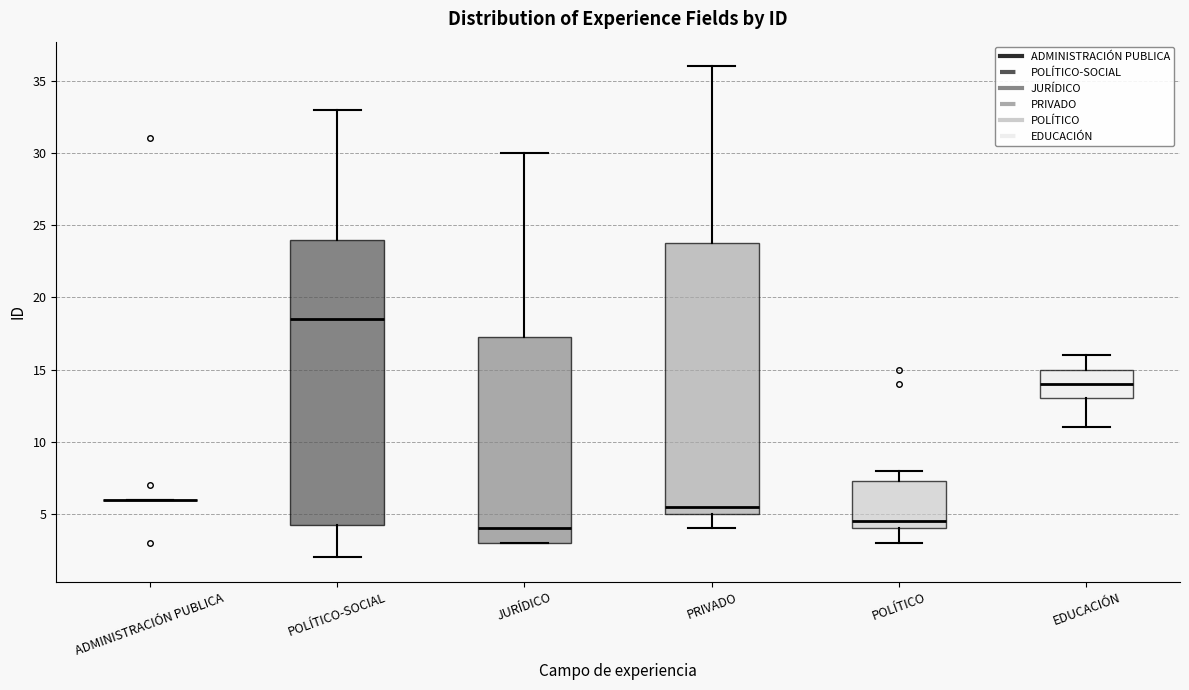

Reading left to right, read every box against the y-axis: the position of its median line, the range the box covers, and the ends of its whiskers. The values are not printed on the chart, so give them approximately, as read against the axis.

ADMINISTRACIÓN PUBLICA: box collapsed to a line at 6.0, whiskers 6.0 to 6.0
POLÍTICO-SOCIAL: median 18.5, box 4.5 to 24.0, whiskers 2.0 to 33.0
JURÍDICO: median 4.0, box 3.0 to 17.5, whiskers 3.0 to 30.0
PRIVADO: median 5.5, box 5.0 to 24.0, whiskers 4.0 to 36.0
POLÍTICO: median 4.5, box 4.0 to 7.5, whiskers 3.0 to 8.0
EDUCACIÓN: median 14.0, box 13.0 to 15.0, whiskers 11.0 to 16.0